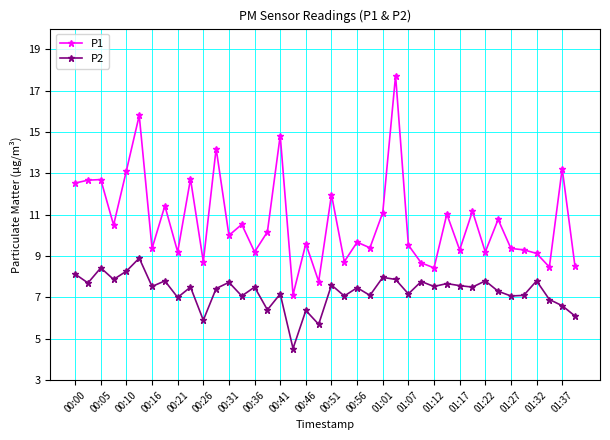

At how many categories does at least one series exceed 5?

40